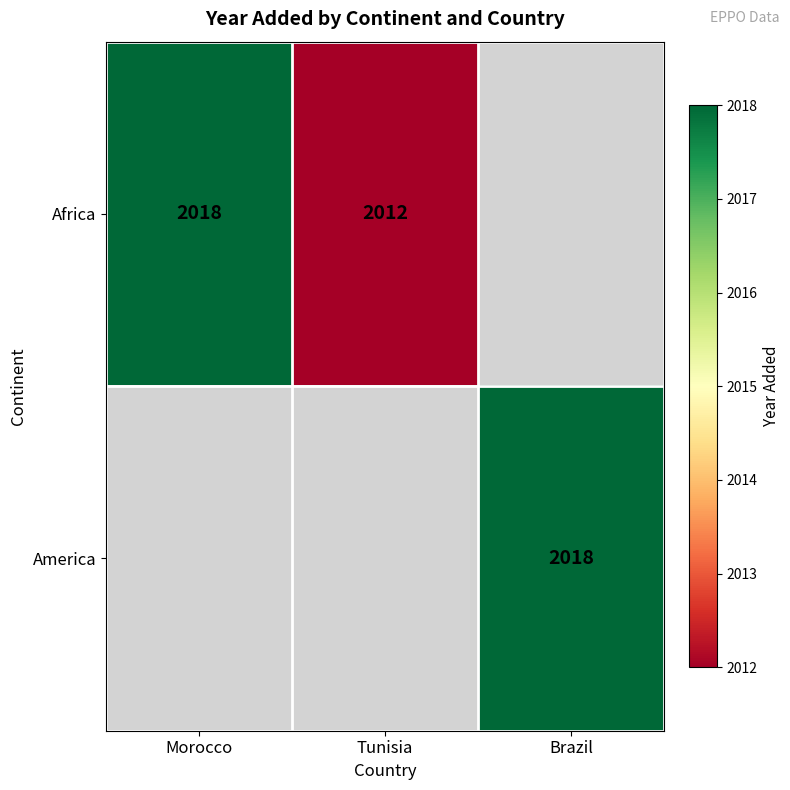

At how many categories does at least one series exceed 2013?

2